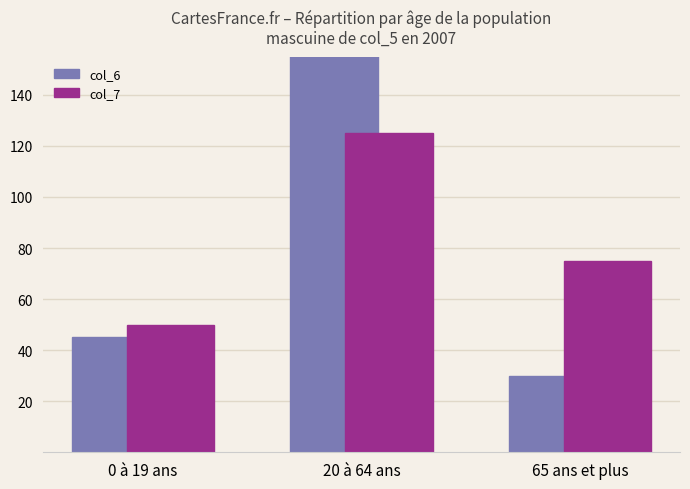

Which series has the largest range (max minus min)?

col_6